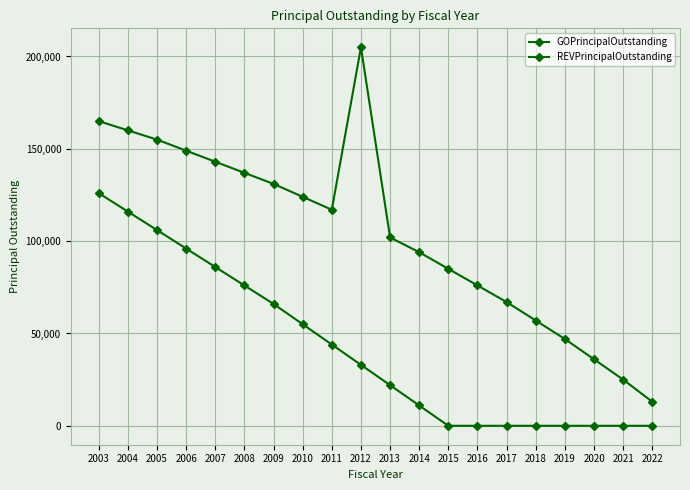

Between 2004 and 2020, which series saw the biggest shift?

GOPrincipalOutstanding